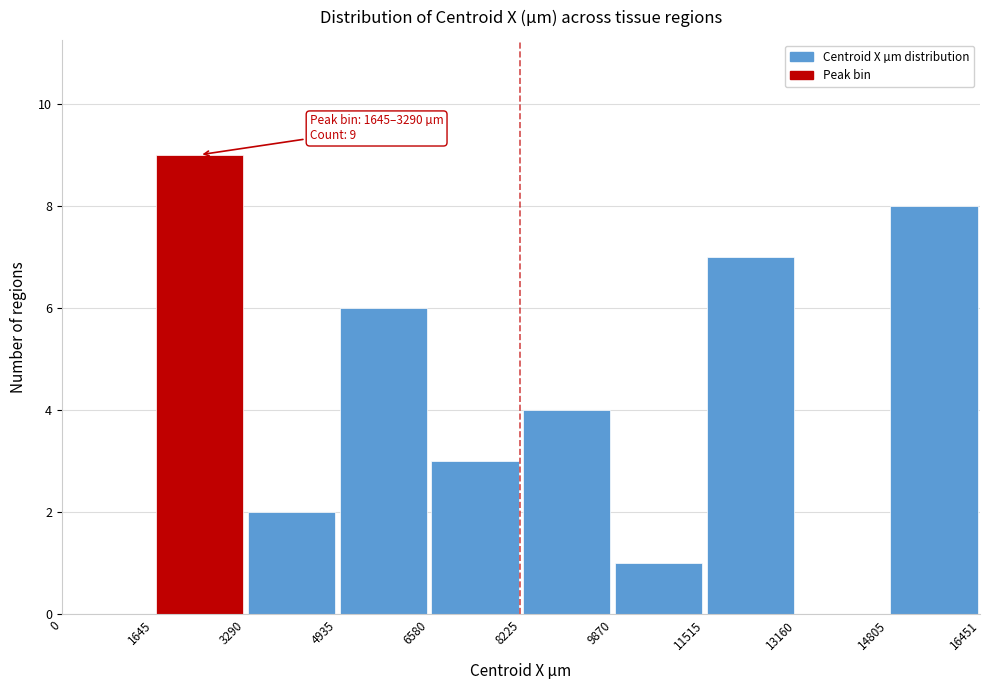

Over which range of the x-axis is the bar tallest?

1645 to 3290